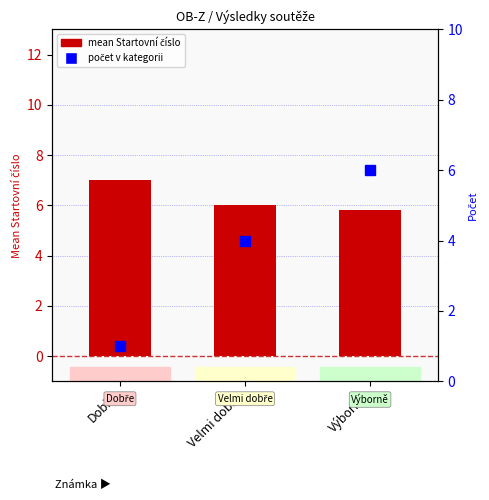

How many data points in počet are less than 4?

1